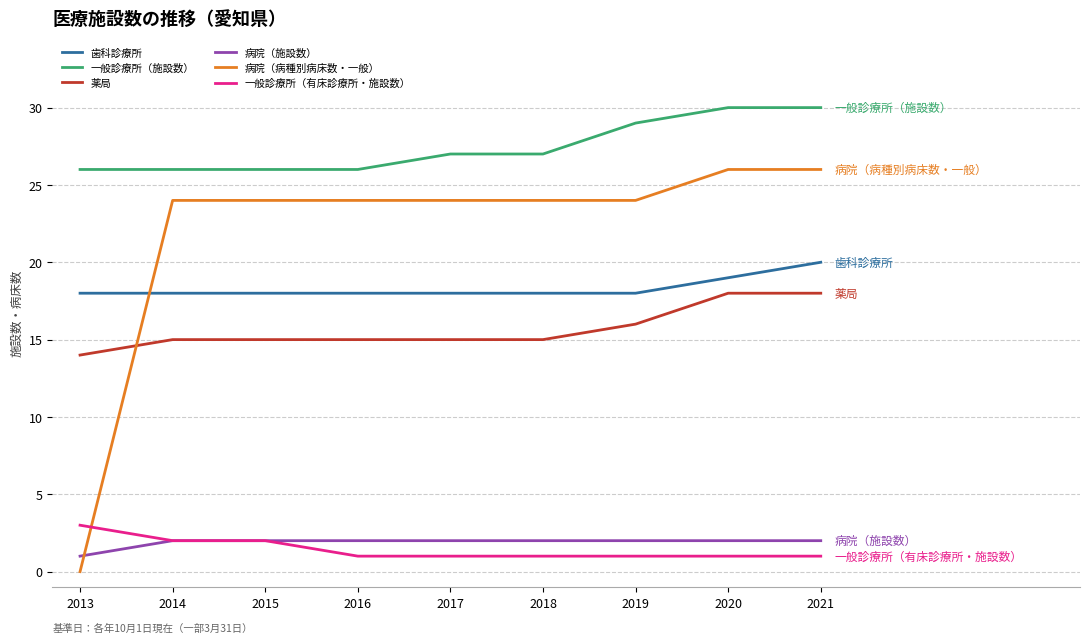

How many distinct data groups are displayed?

6